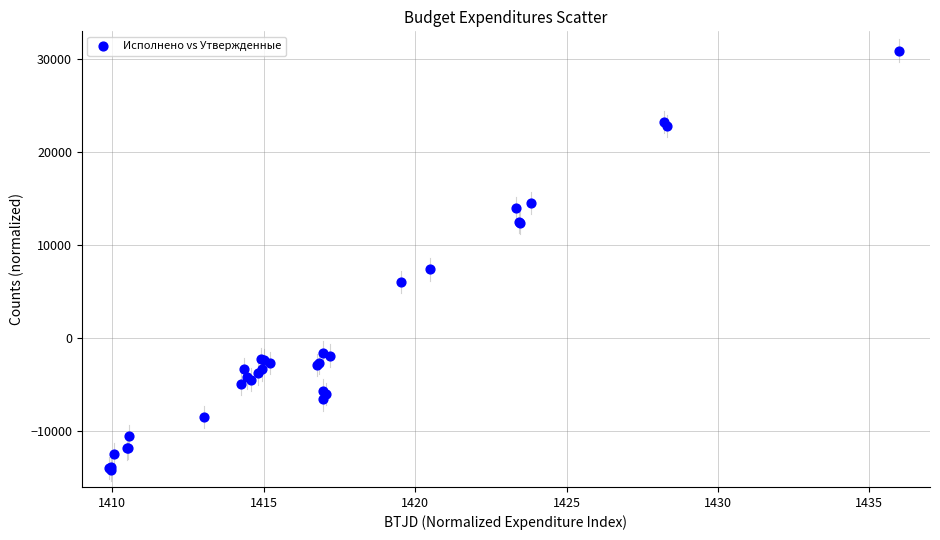

What Y value in the scatter plot is closest to 8391?

7390.0